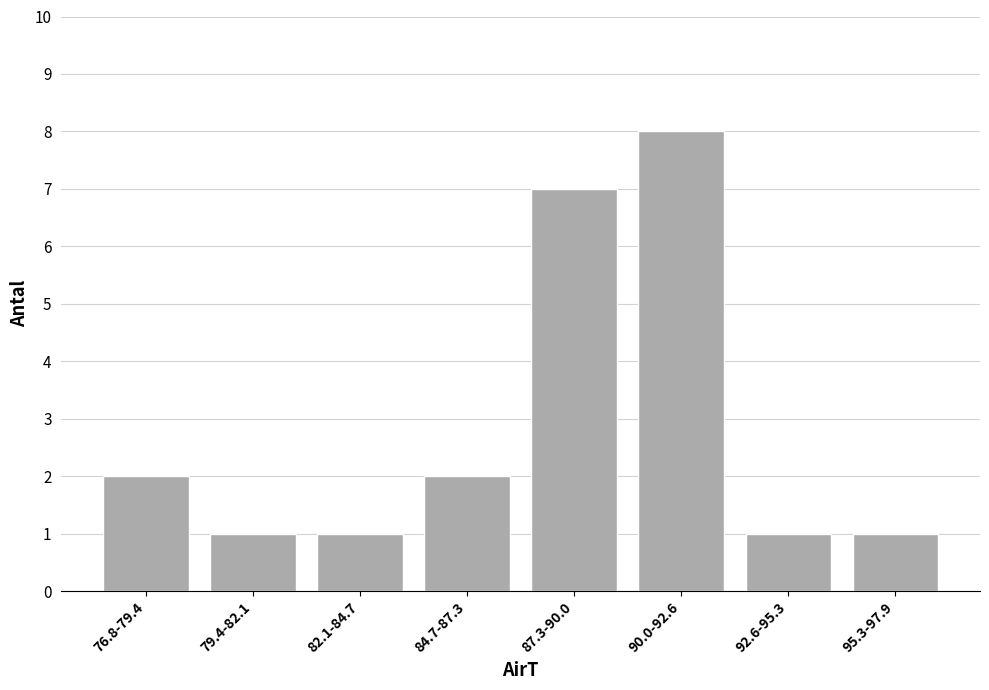

Reading left to right, extract all data points from this chart.

76.8-79.4=2	79.4-82.1=1	82.1-84.7=1	84.7-87.3=2	87.3-90.0=7	90.0-92.6=8	92.6-95.3=1	95.3-97.9=1